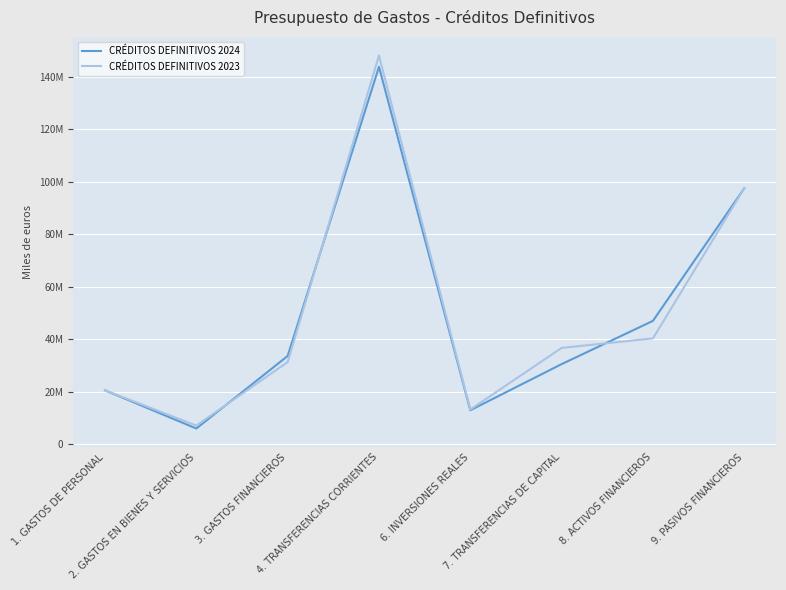

What is the label of the 3rd point from the left?

3. GASTOS FINANCIEROS